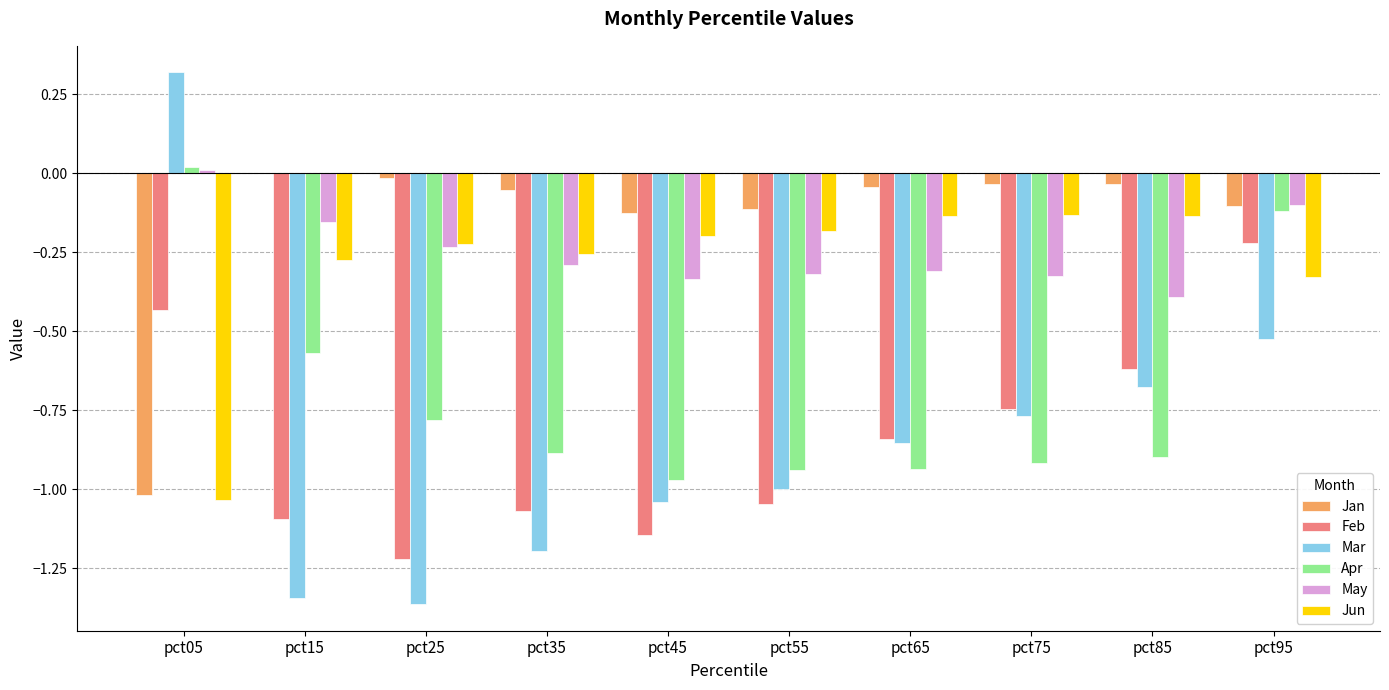

How many data points in Apr are above 0?

1